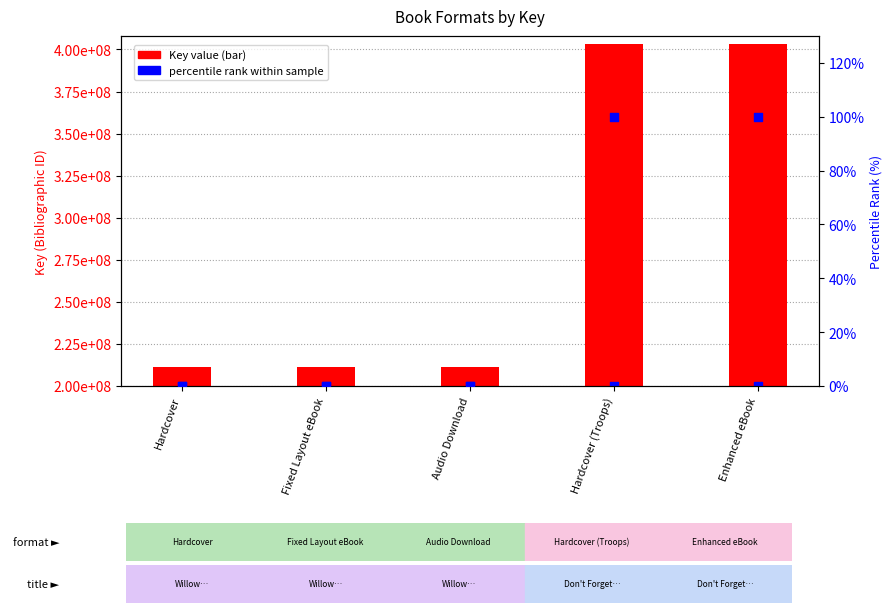

Which series has the widest spread of Y values?

Key value (bar height above baseline)